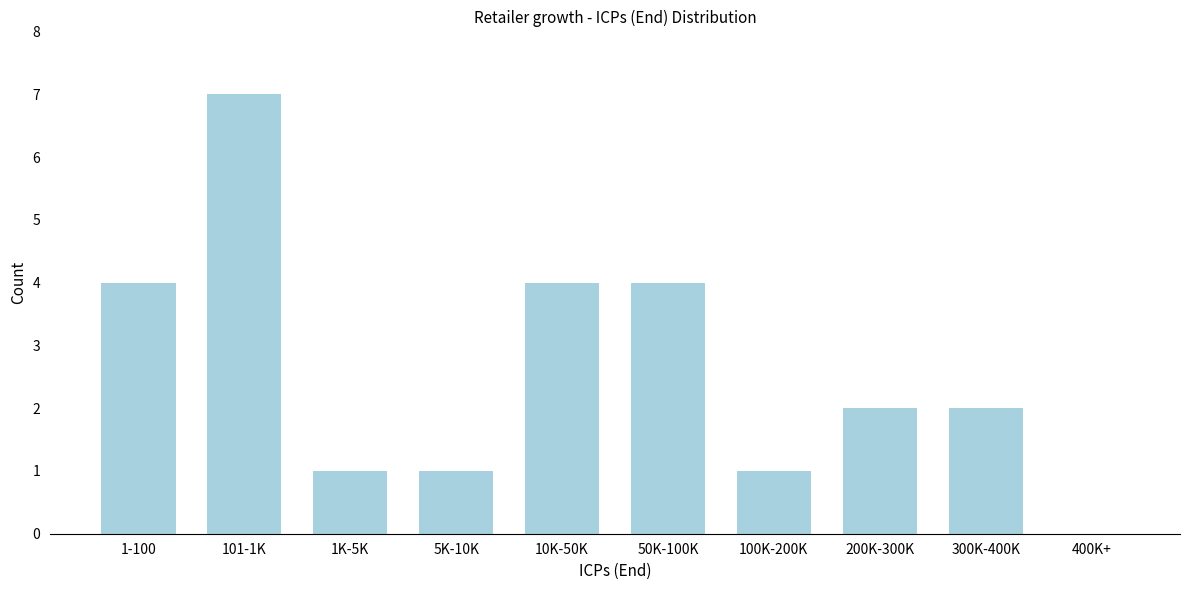

Reading left to right, list all the values displayed in this chart.

1-100=4	101-1K=7	1K-5K=1	5K-10K=1	10K-50K=4	50K-100K=4	100K-200K=1	200K-300K=2	300K-400K=2	400K+=0